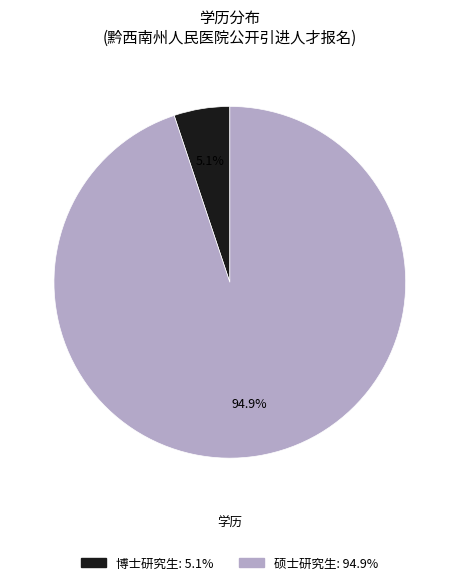

Is there a majority slice in this chart?

Yes